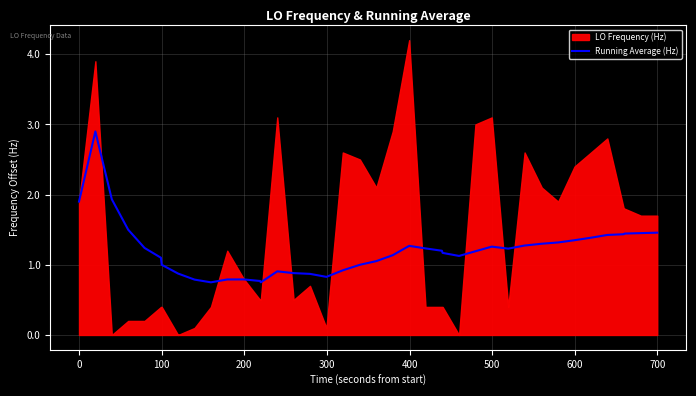

What is the average value?

1.2